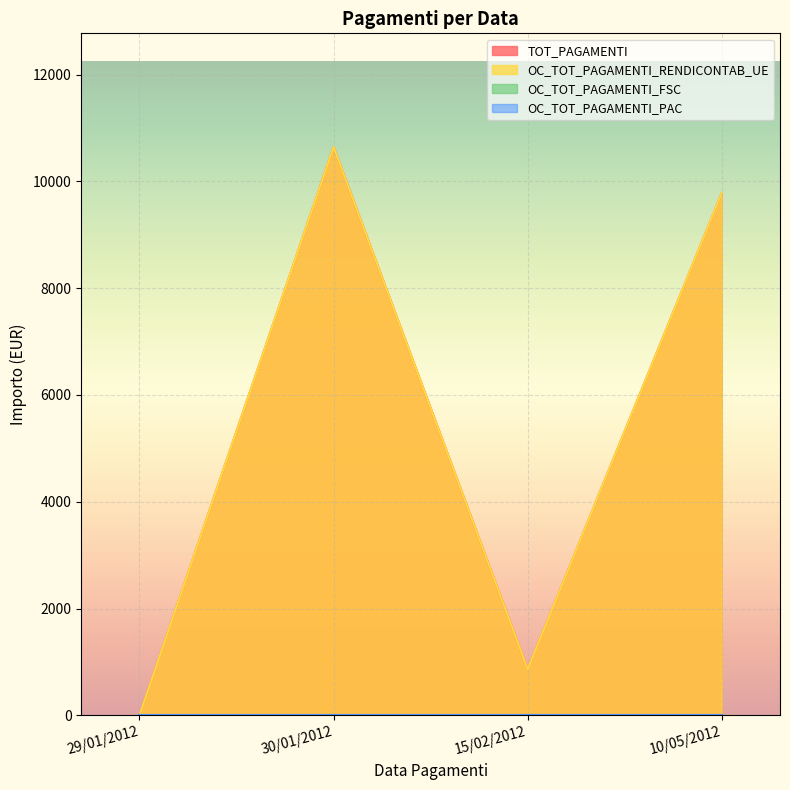

At 29/01/2012, list the series in order from largest to smallest.

TOT_PAGAMENTI, OC_TOT_PAGAMENTI_RENDICONTAB_UE